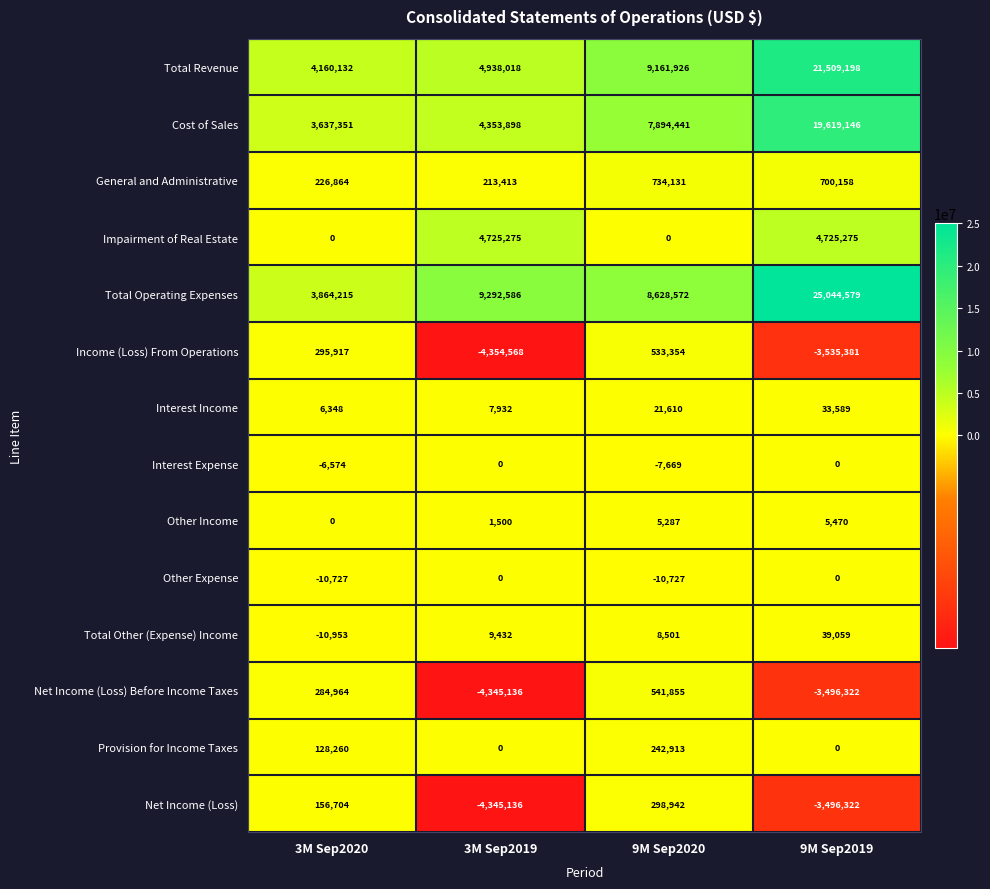

How many series are shown in this chart?

14